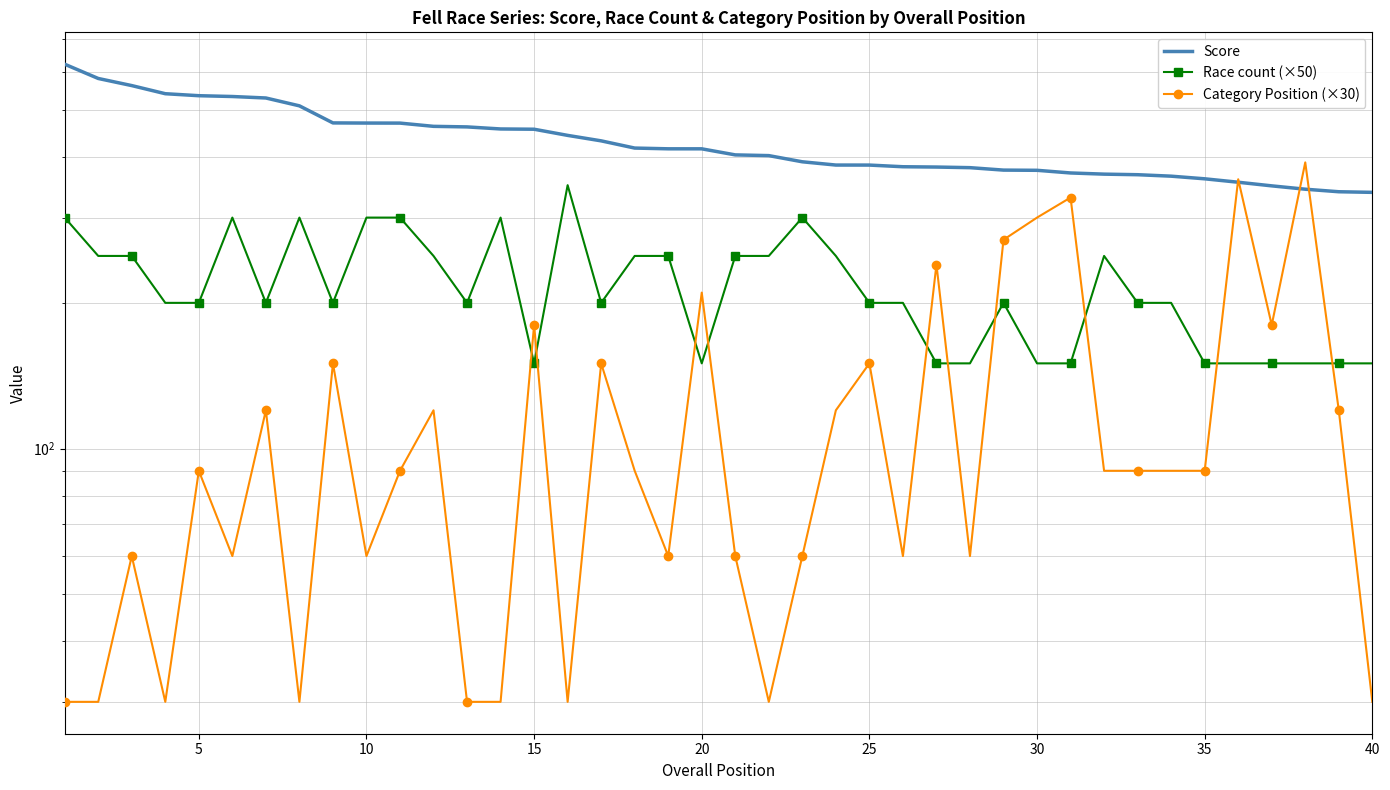

What is the value of the Race count (×50) point at the 24th from the left?

250.0